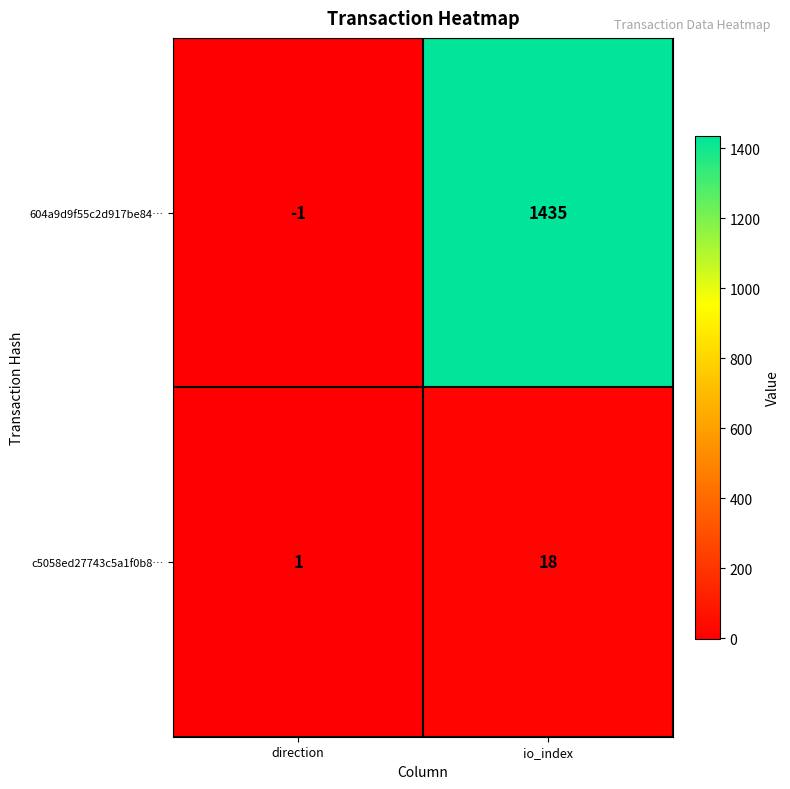

At which label is c5058ed27743c5a1f0b8… closest to 9?

direction